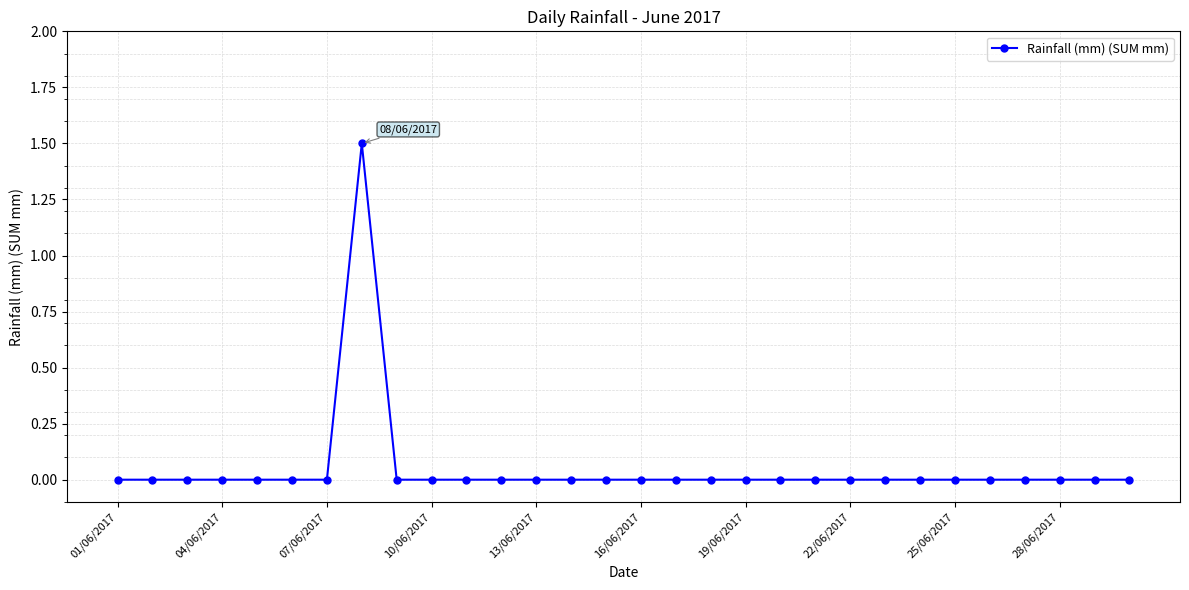

True or false: the data has more than 0 interior local peaks.

True